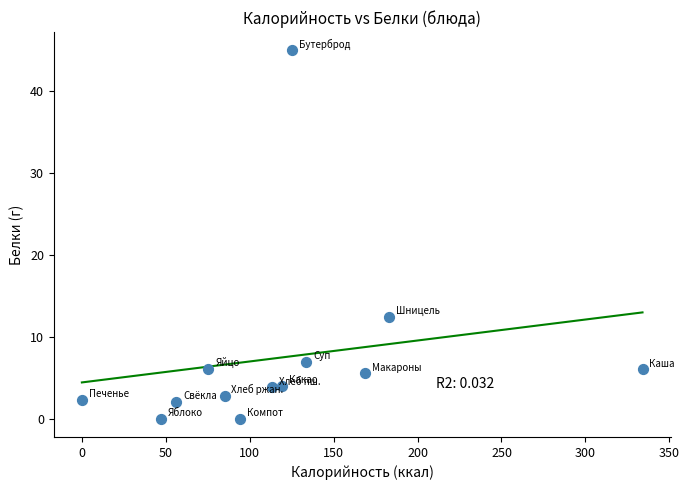

What Y value in the scatter plot is closest to 22?

12.4